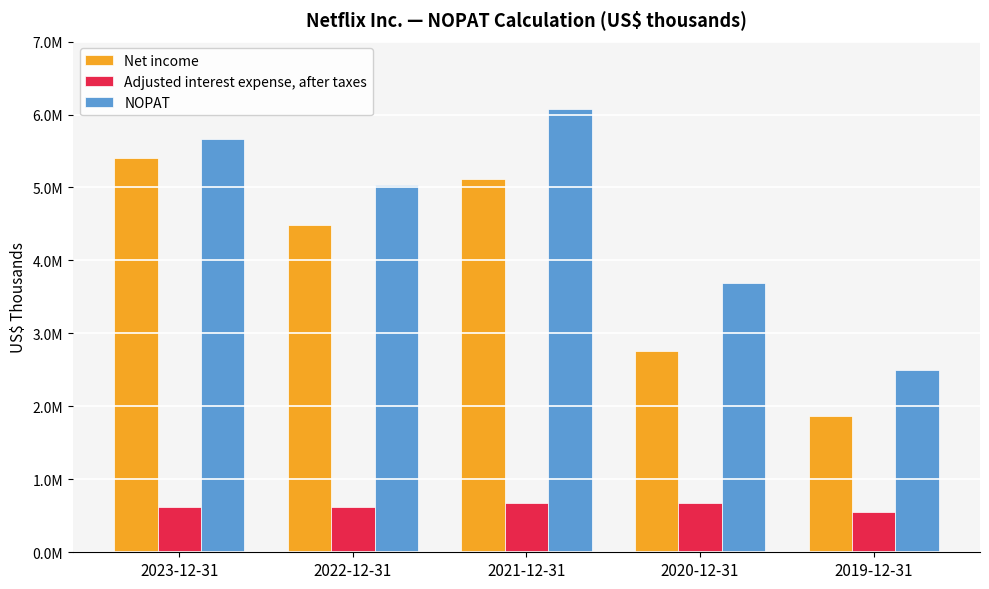

What is the total value across all series at 2019-12-31?

4919501